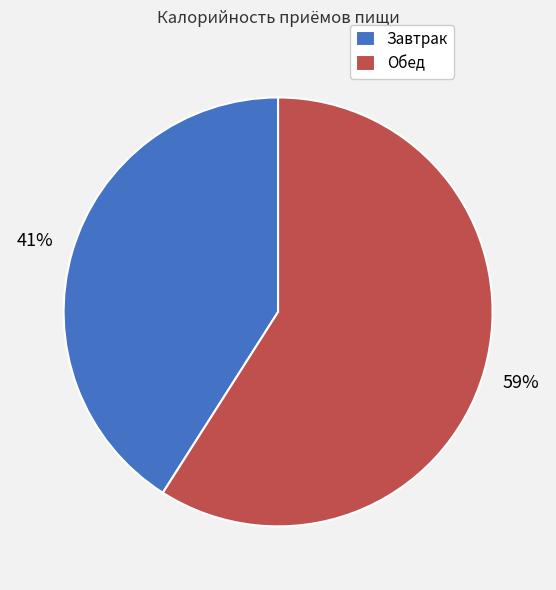

Approximately how many times larger is the value at Завтрак compared to Обед?

0.7